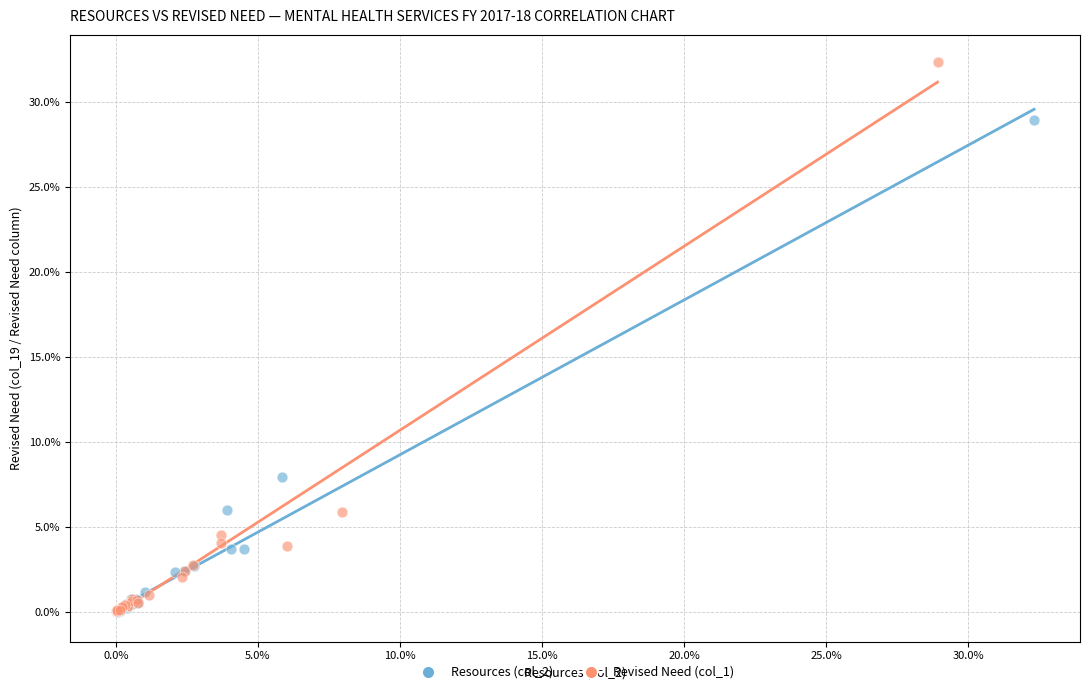

Which series reaches the maximum Y coordinate?

Revised Need (col_1)